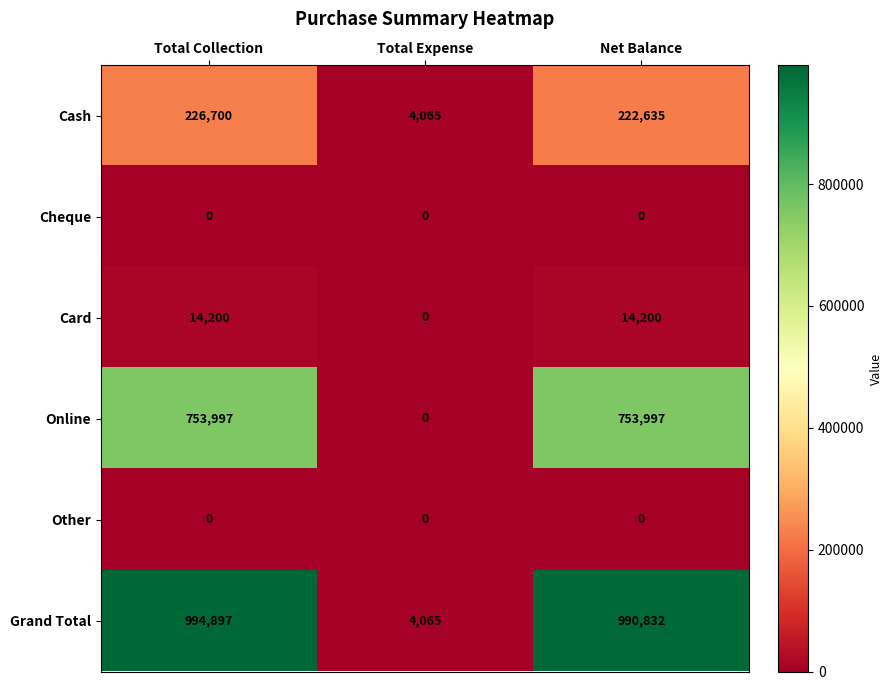

List the labels in order of Cash value, largest first.

Total Collection, Net Balance, Total Expense